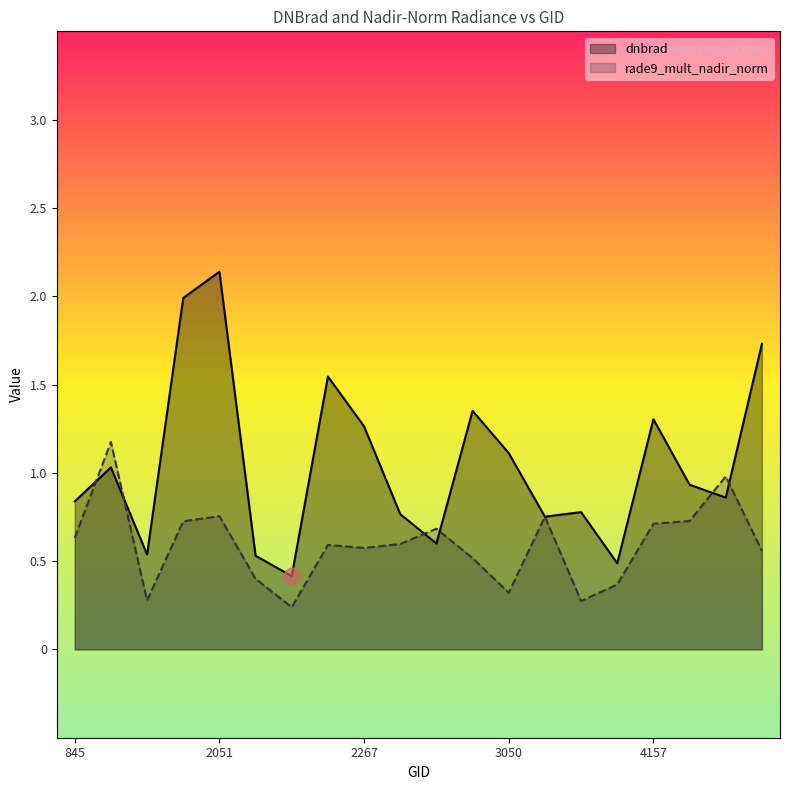

What is the difference between the highest and lowest values at 845?

0.2